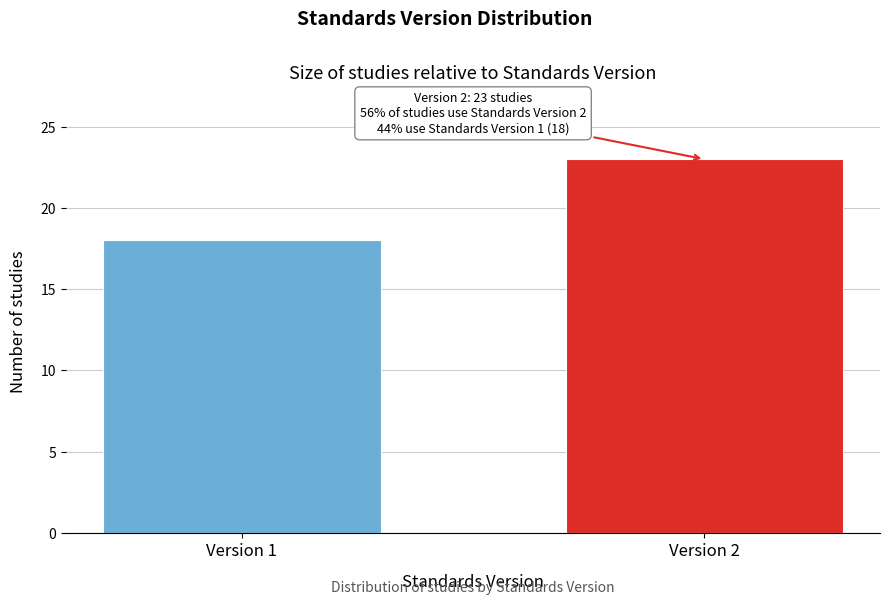

Reading left to right, what are all the values shown in this chart?

18	23